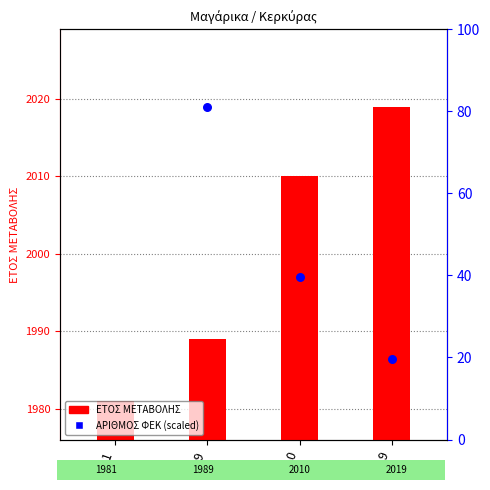

What is the change in value from 1989 to 2019?

+30